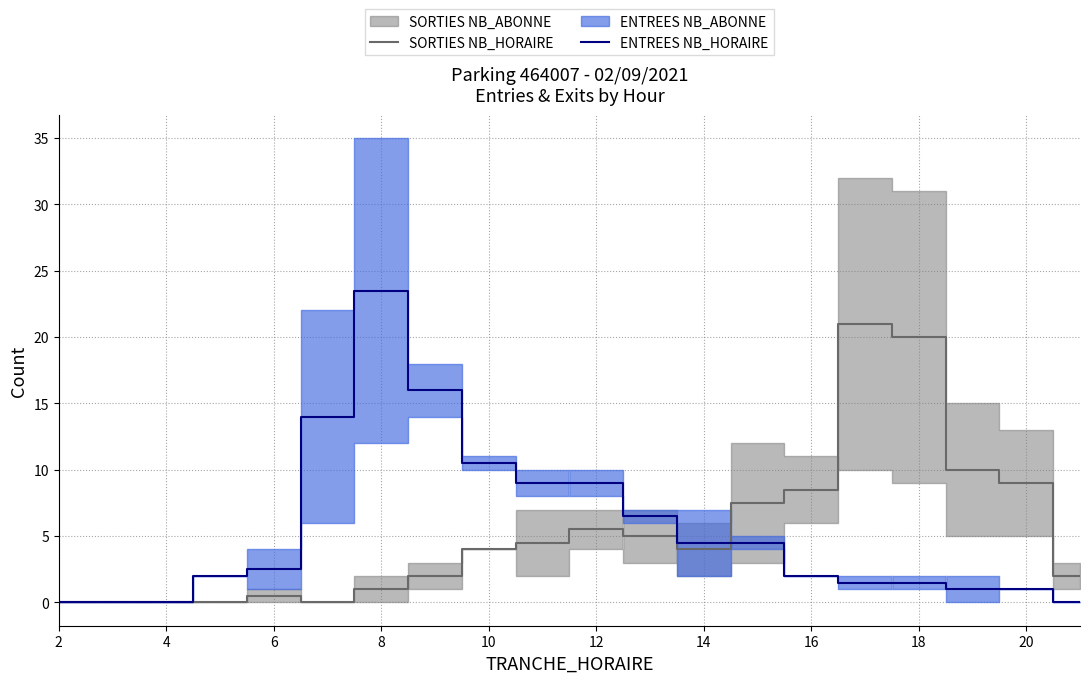

What is the highest value of the ENTREES NB_HORAIRE series?

23.5